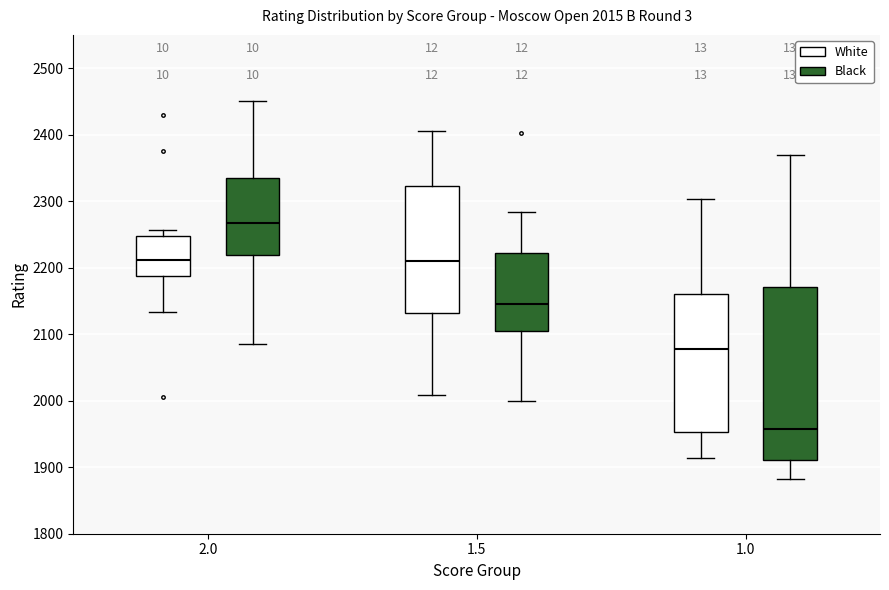

Which box is the tallest, from its lower edge to its upper edge?

1.0 (Black)